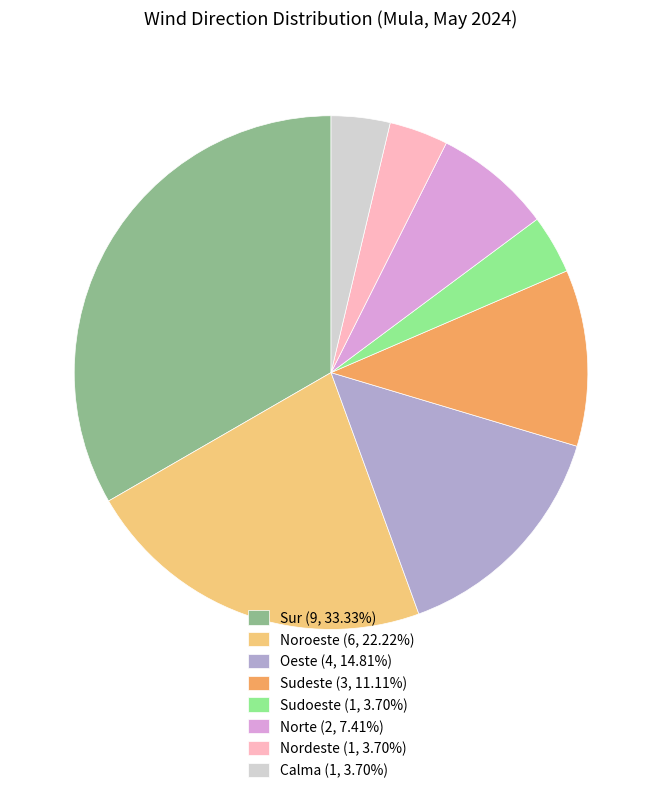

Is there a majority slice in this chart?

No